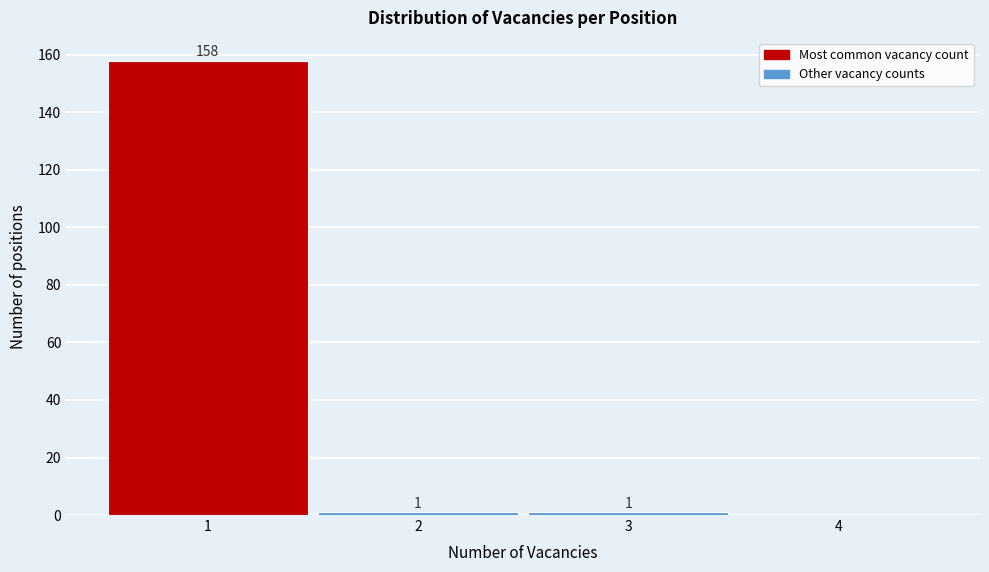

Over which range of the x-axis is the bar tallest?

0.5 to 1.5